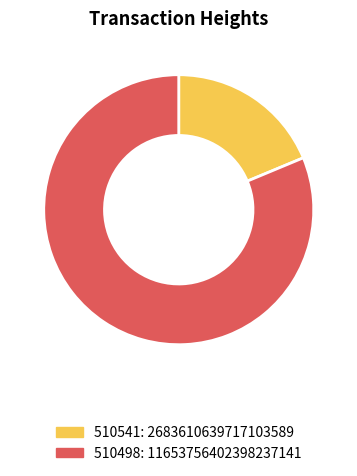

Is it true that 510541 is 13% of the pie?

False